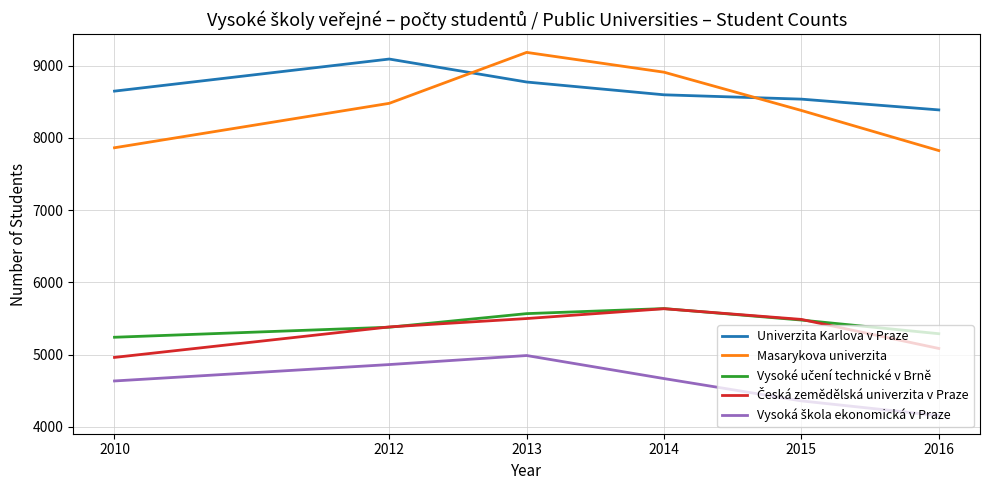

What is the approximate value of Univerzita Karlova v Praze at 2012, to the nearest 10?

9090